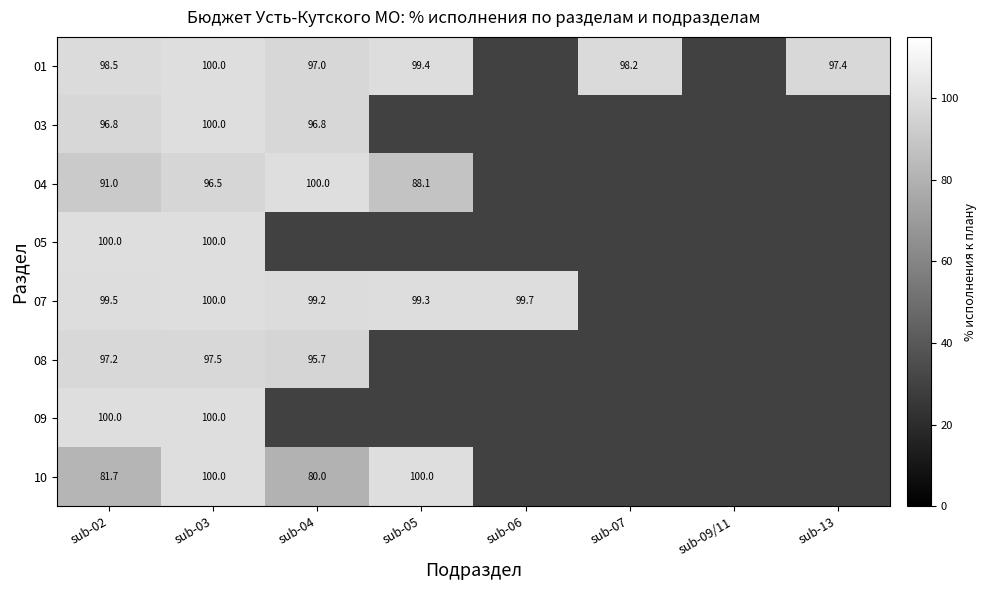

Is it true that 10 equals 40.4 at sub-06?

False